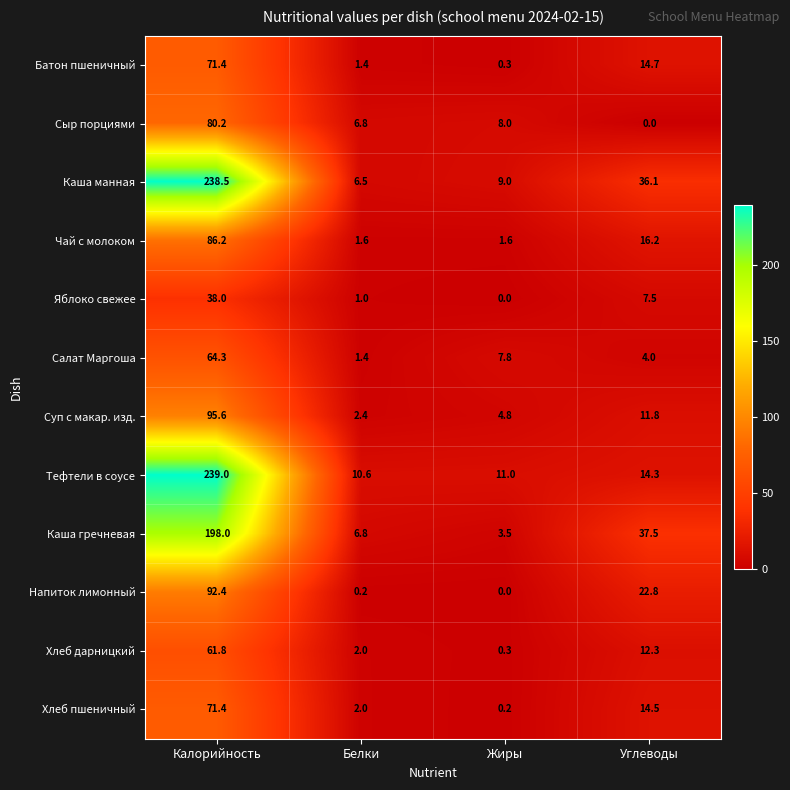

Is it true that Чай с молоком equals 1.6 at Жиры?

True